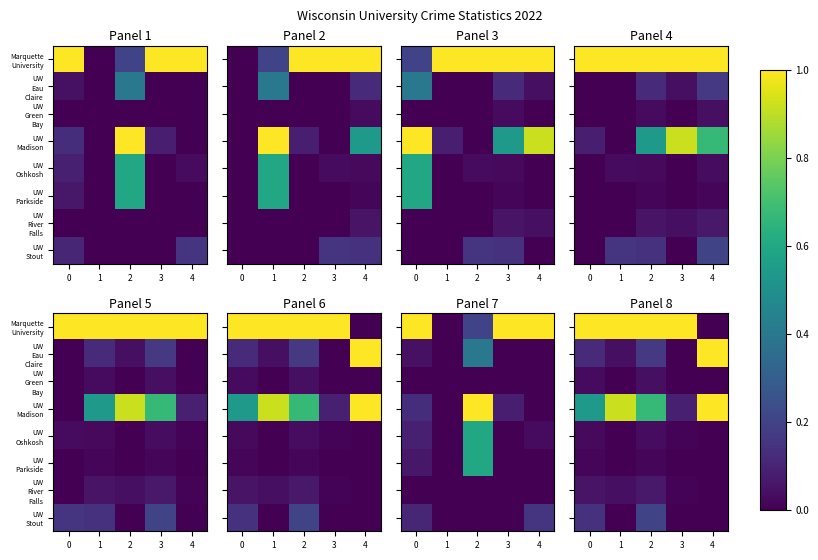

What is the total value across all series at 2?

2.2